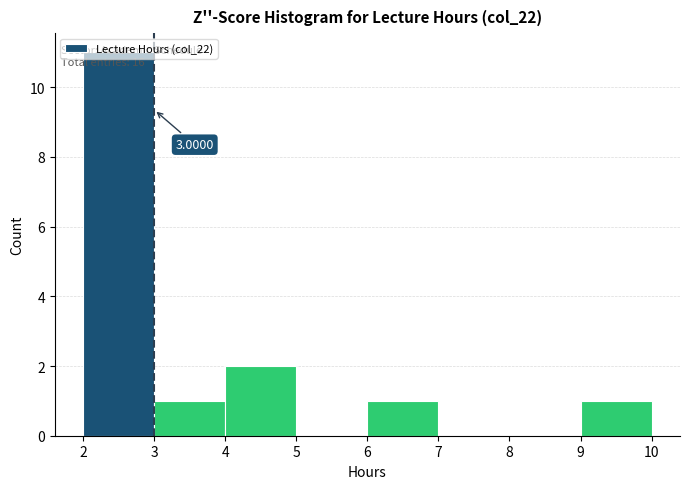

Over which range of the x-axis is the bar tallest?

2 to 3